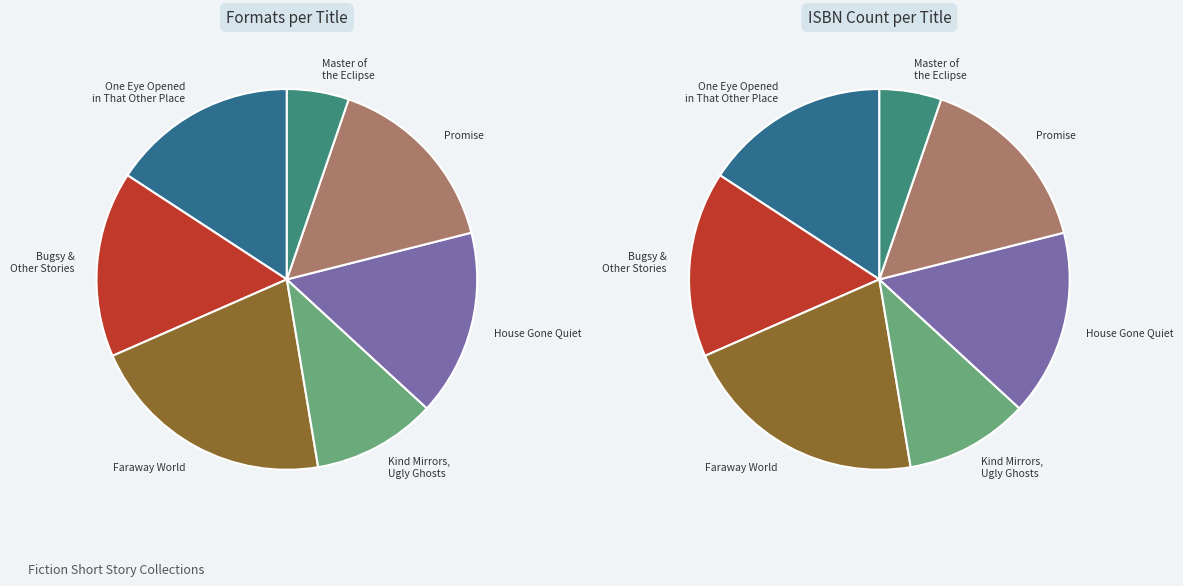

Which slice is the smallest?

Master of the Eclipse